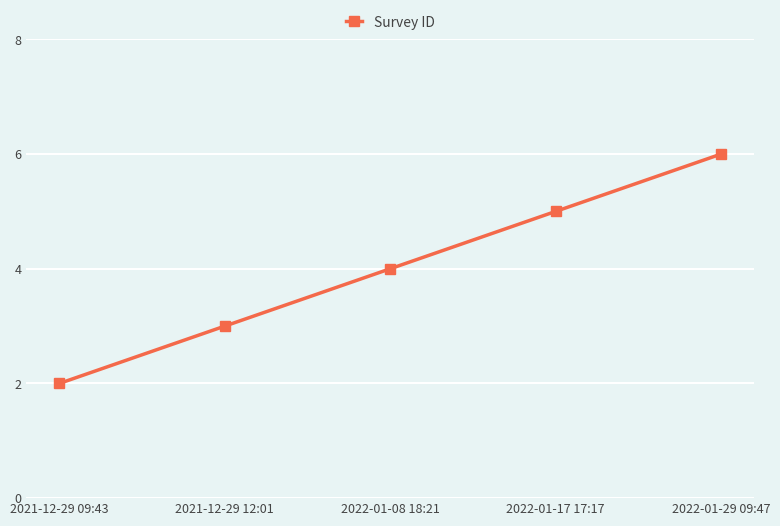

Reading left to right, list all the values displayed in this chart.

2021-12-29 09:43=2	2021-12-29 12:01=3	2022-01-08 18:21=4	2022-01-17 17:17=5	2022-01-29 09:47=6